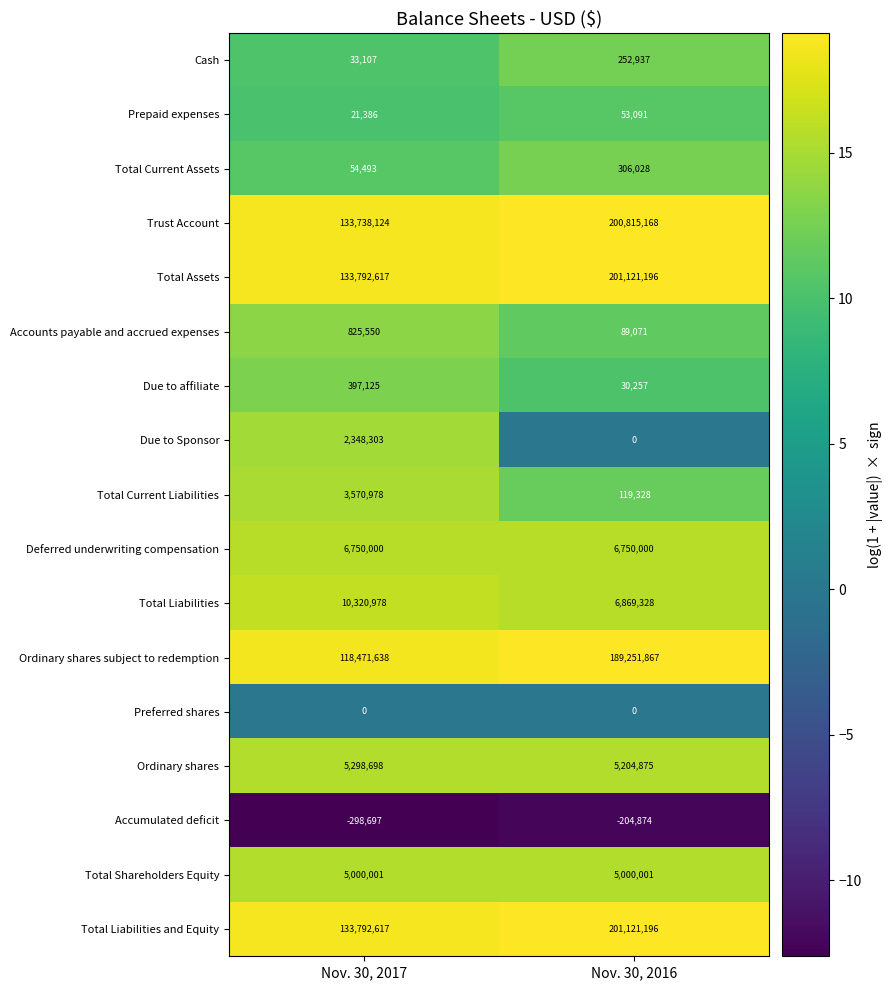

Rank the categories by Total Liabilities and Equity value from highest to lowest.

Nov. 30, 2016, Nov. 30, 2017